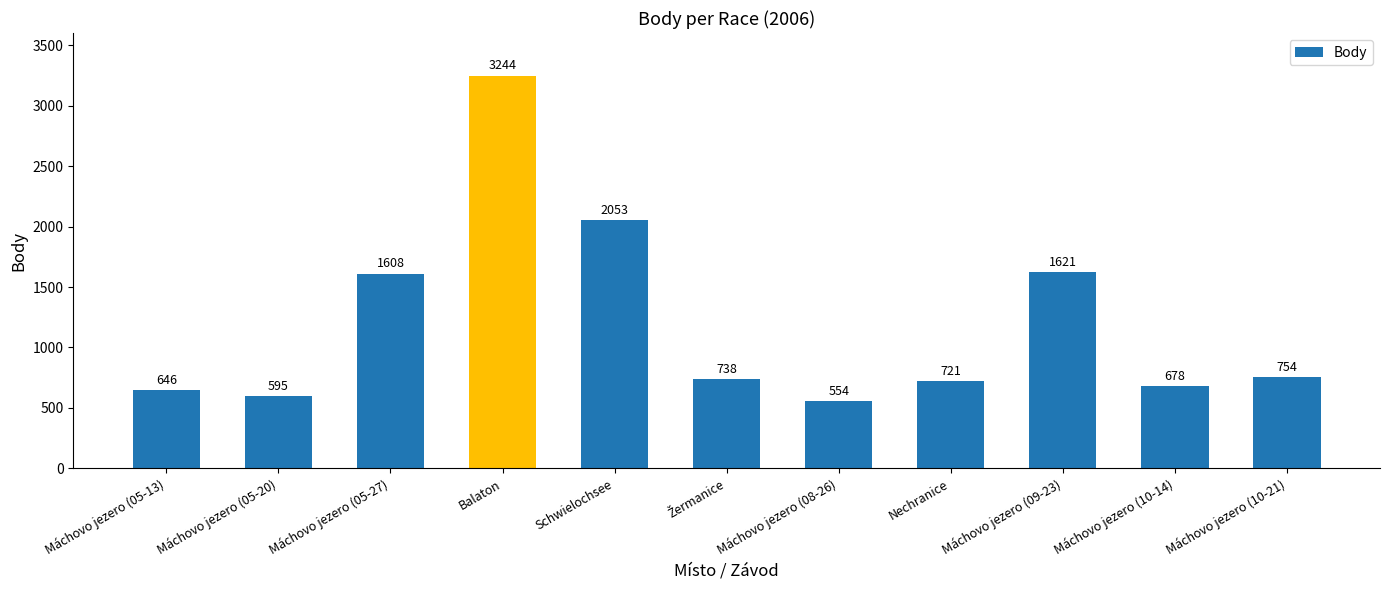

What is the ratio of the value at Máchovo jezero (09-23) to the value at Máchovo jezero (08-26)?

2.9